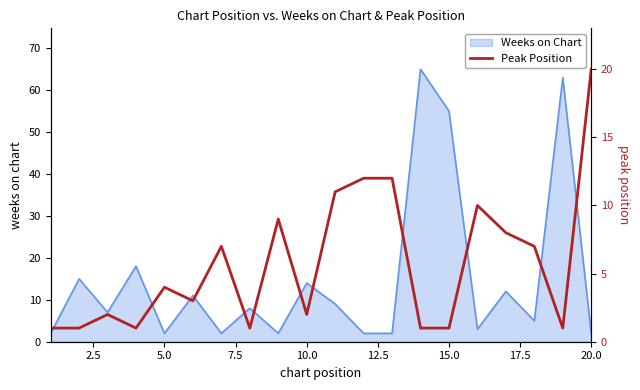

The Weeks on Chart series shows 25 at 10.0. True or false?

False